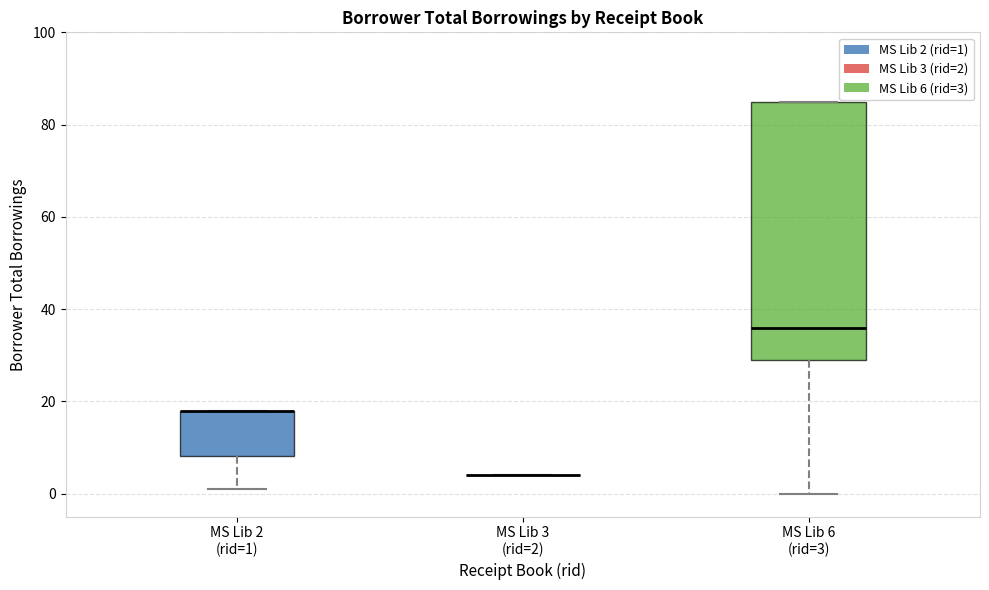

Reading left to right, transcribe this box plot: for each box, give where its median line is, the range the box spans, and where its two whiskers end, as read against the y-axis. The values are not printed on the chart, so give them approximately, as read against the axis.

MS Lib 2 (rid=1): median 18 (drawn on the box's upper edge), box 8 to 18, whiskers 2 to 18
MS Lib 3 (rid=2): box collapsed to a line at 4, whiskers 4 to 4
MS Lib 6 (rid=3): median 36, box 30 to 86, whiskers 0 to 86